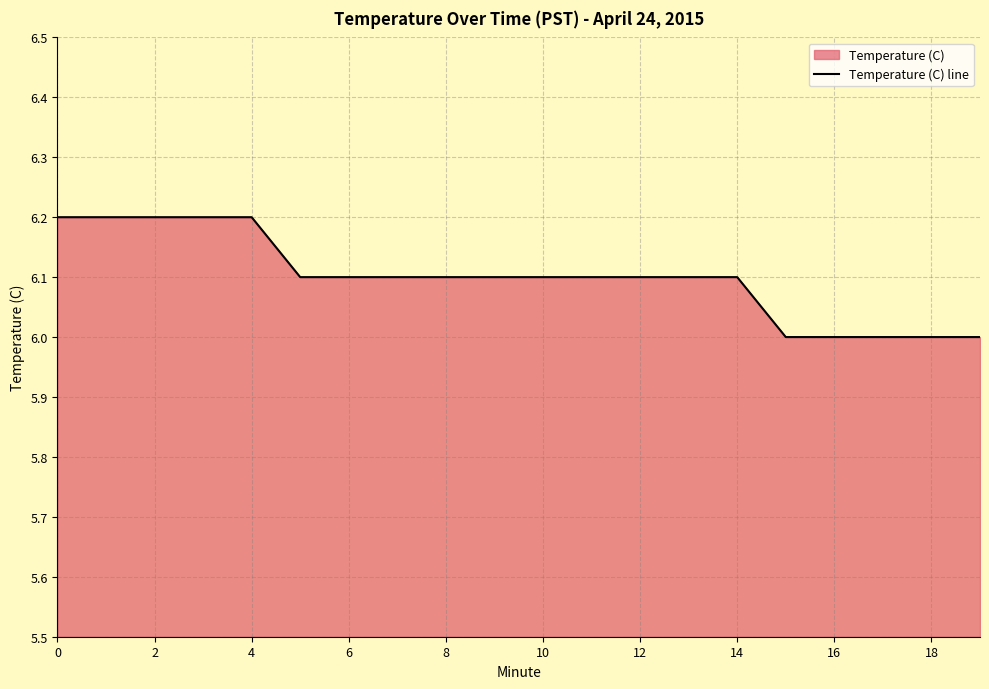

What is the minimum value shown in the chart?

6.0